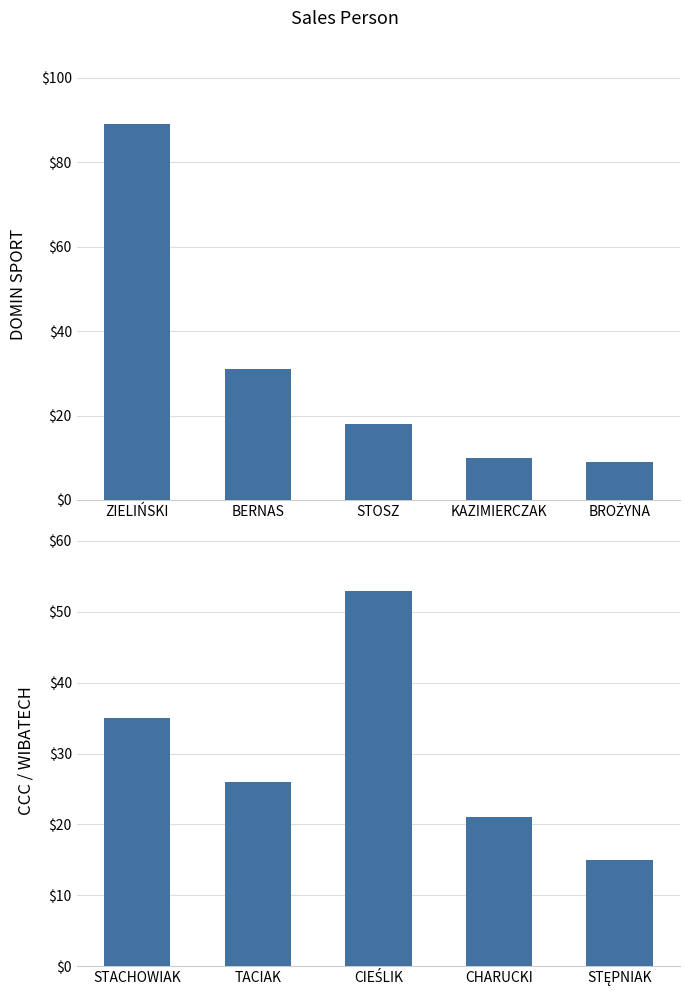

Does the chart contain any negative values?

No